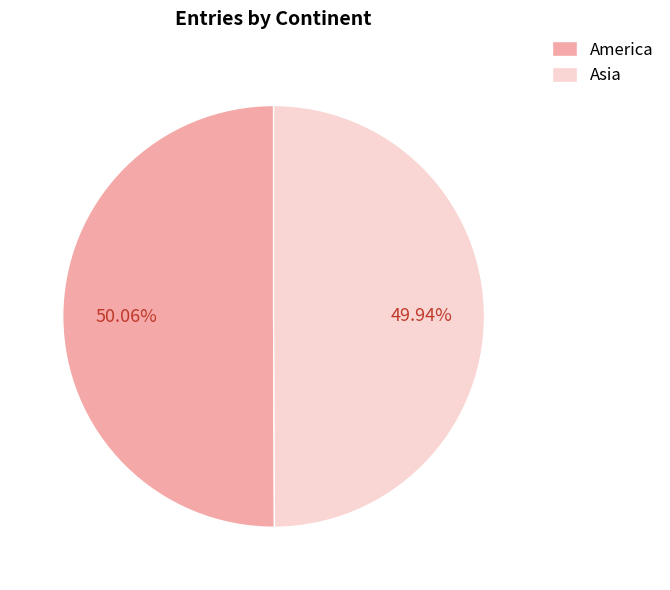

Combined, what portion of the pie is America and Asia?

100.0%